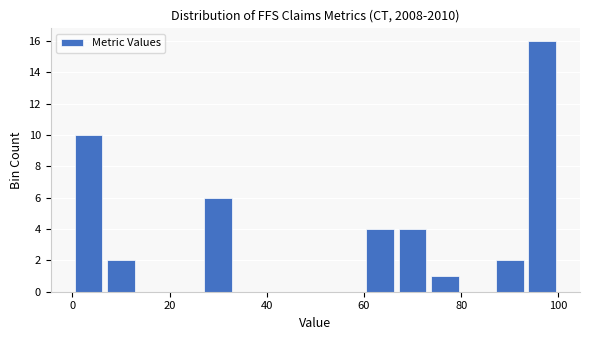

Around what value on the x-axis is the tallest bar? Give the approximate position of its centre, as read against the axis.

96